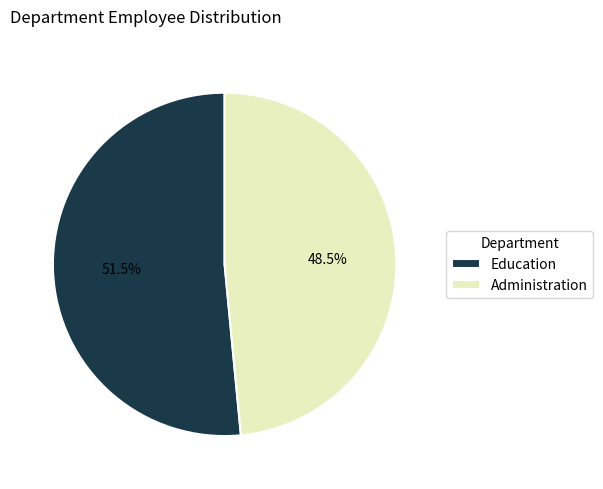

To the nearest percent, what is the difference between the Administration and Education slice percentages?

3%